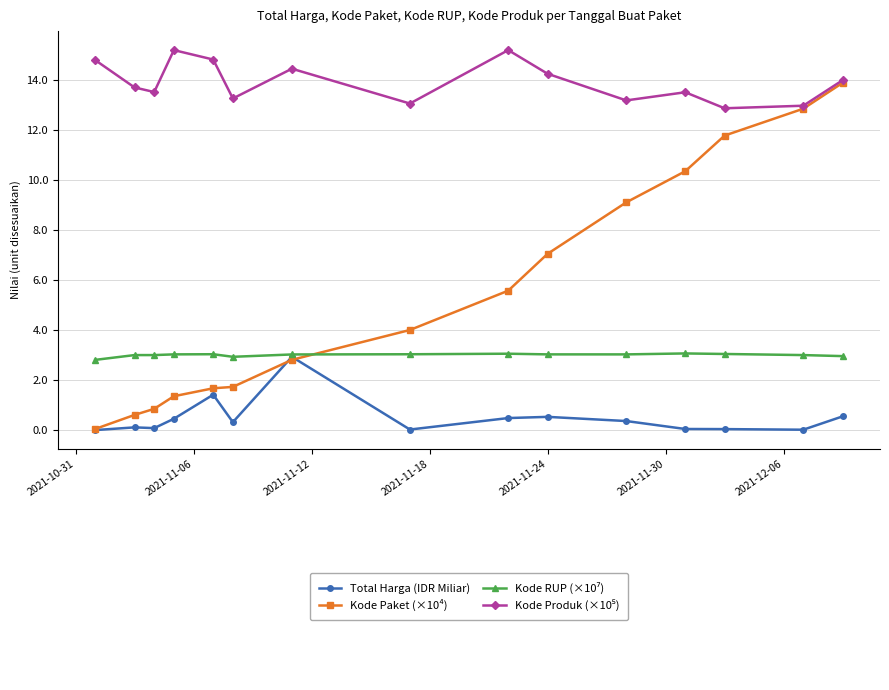

What is the maximum value shown in the chart?

15.2